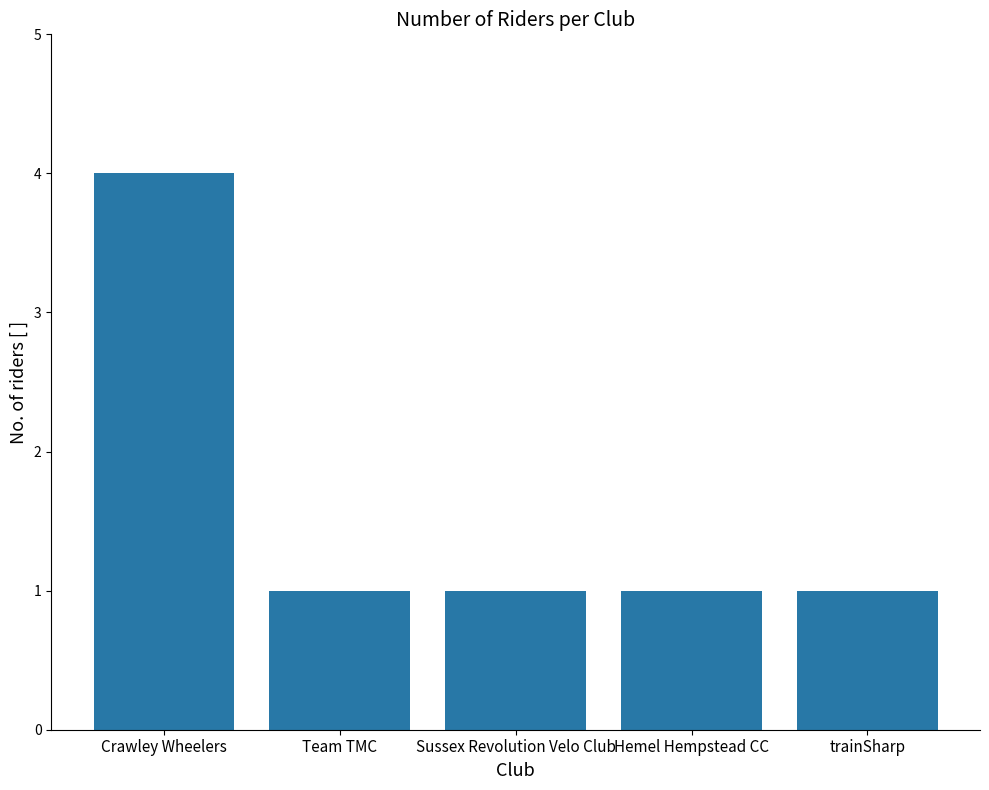

How many values are between 1 and 2?

4